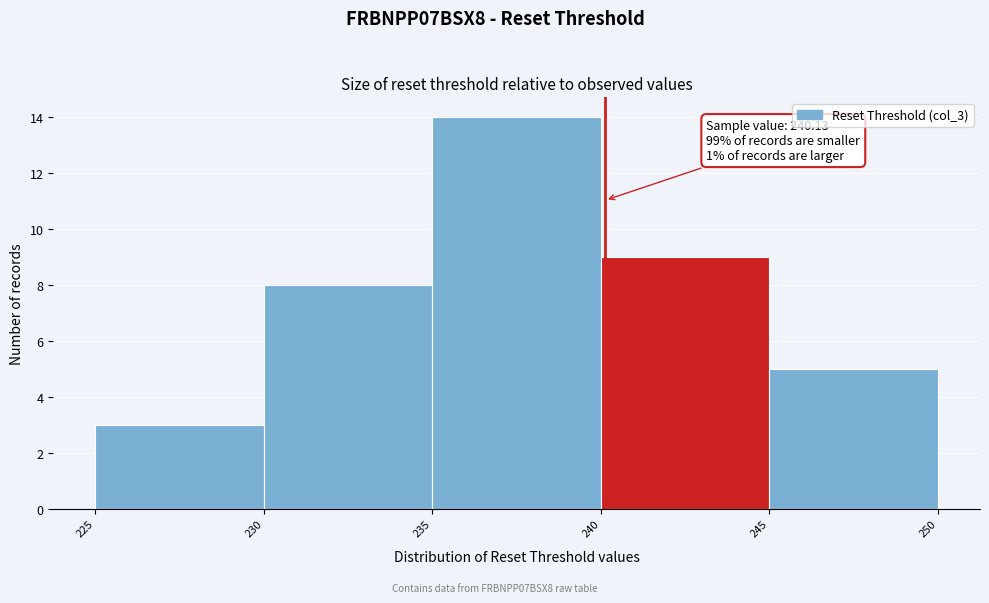

Over which range of the x-axis is the bar tallest?

235 to 240